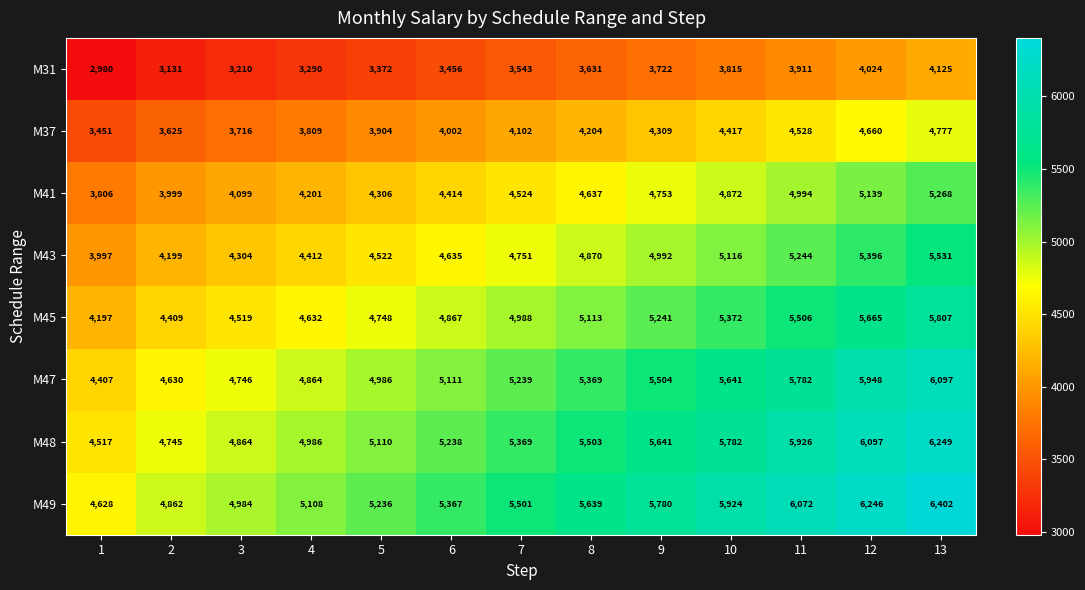

What is the spread (max minus min) of values at 13?

2277